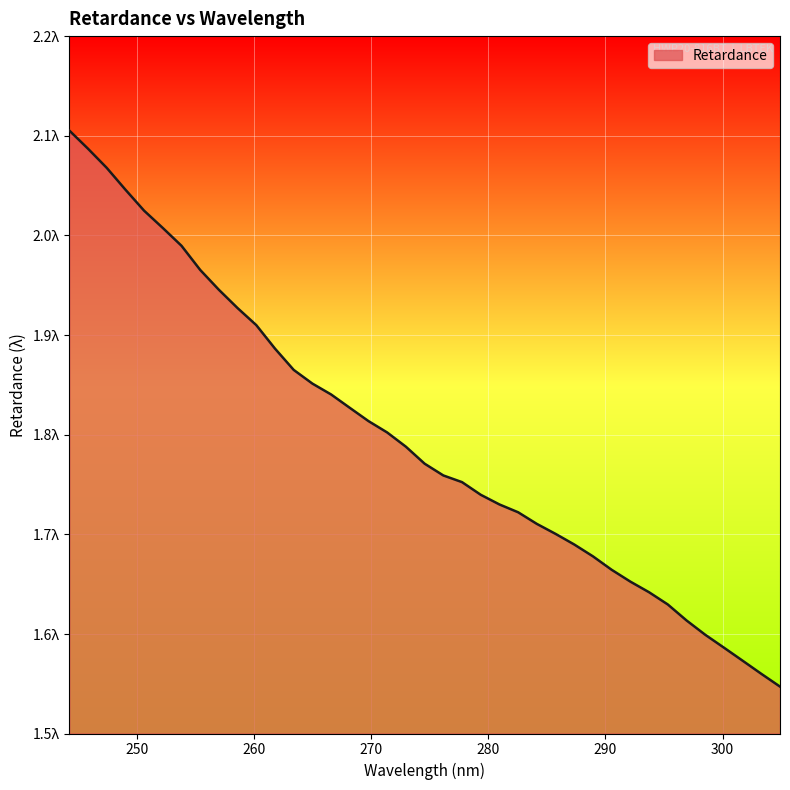

Where is the data nearest to the value 1?

304.908325